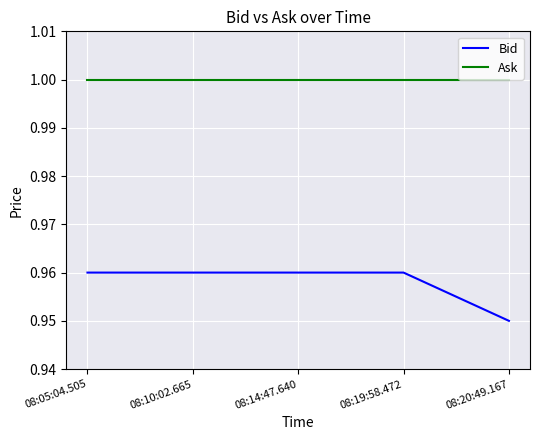

At which label does Bid reach its minimum?

08:20:49.167